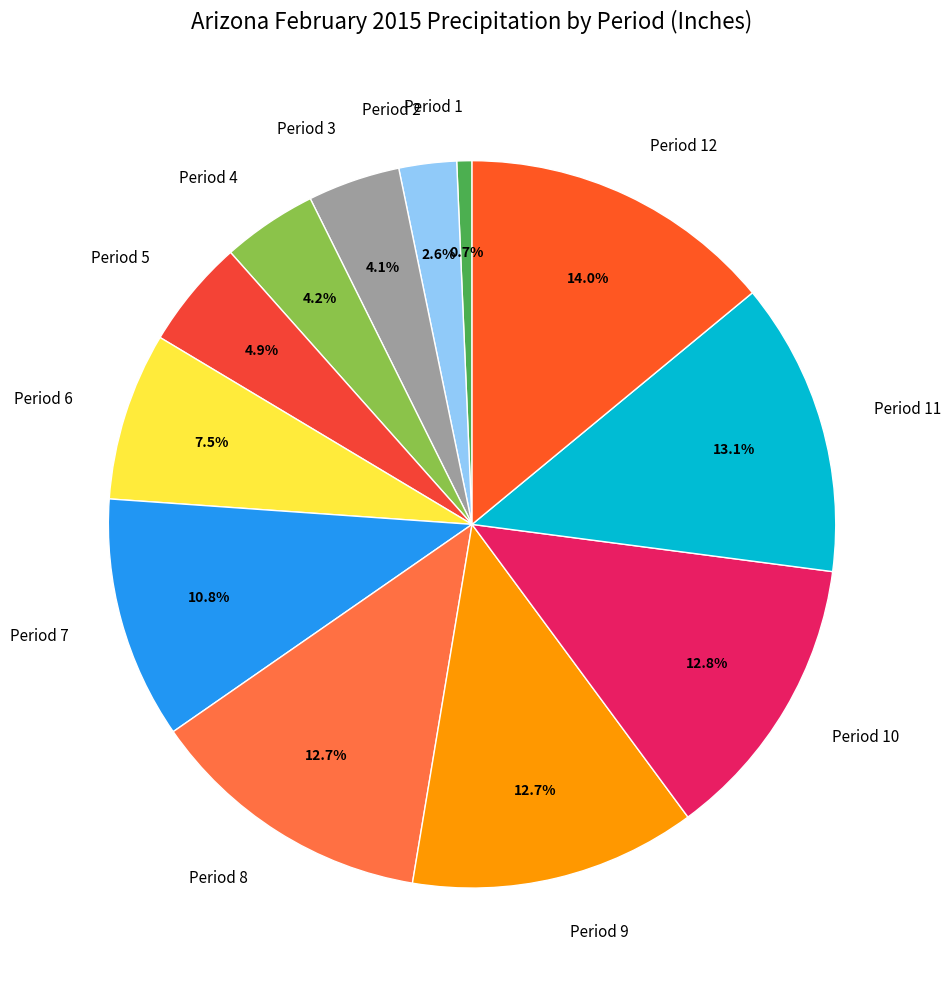

Combined, do Period 5 and Period 12 account for over 50%?

No